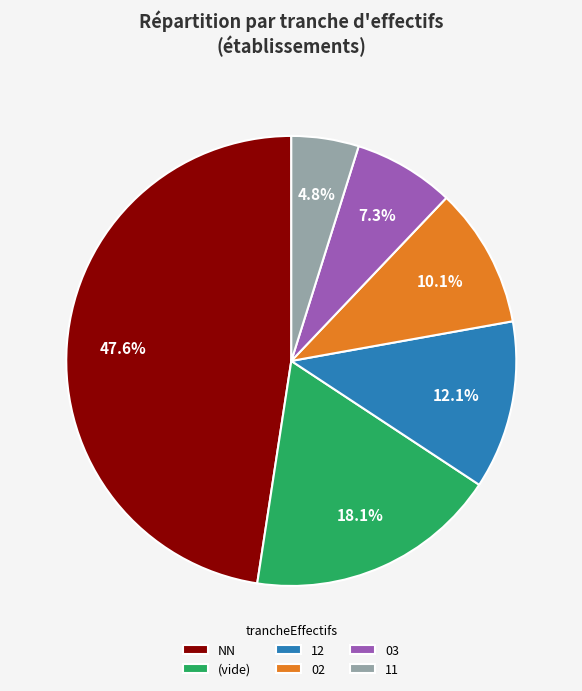

Which has a higher value, 12 or 11?

12